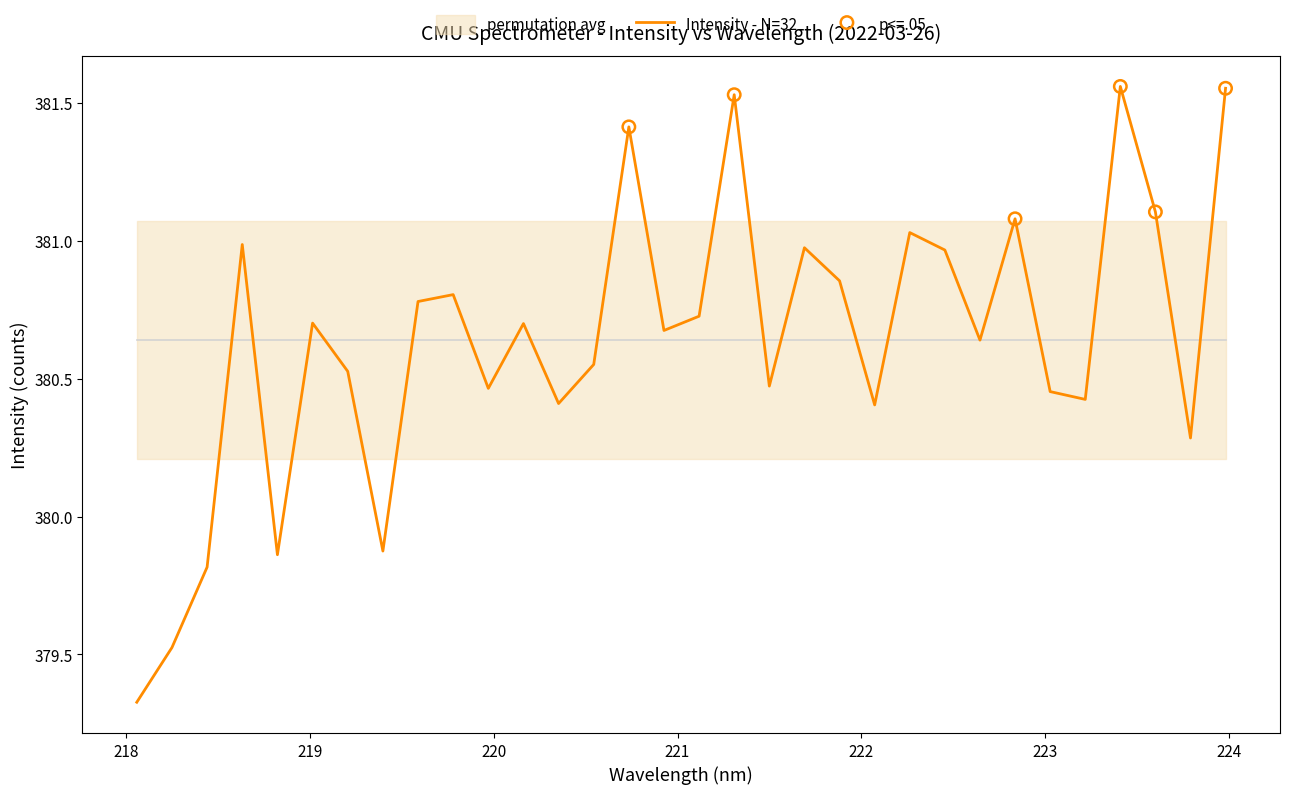

What is the change in value from 218.2508 to 223.9802?

+2.0